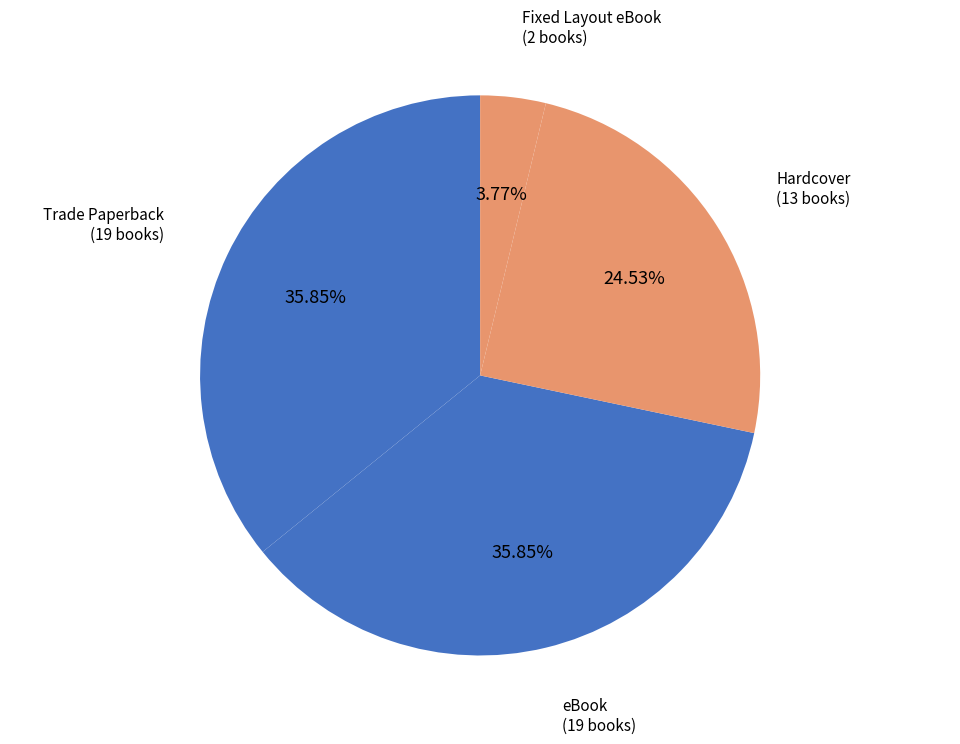

True or false: Hardcover accounts for 16% of the total.

False